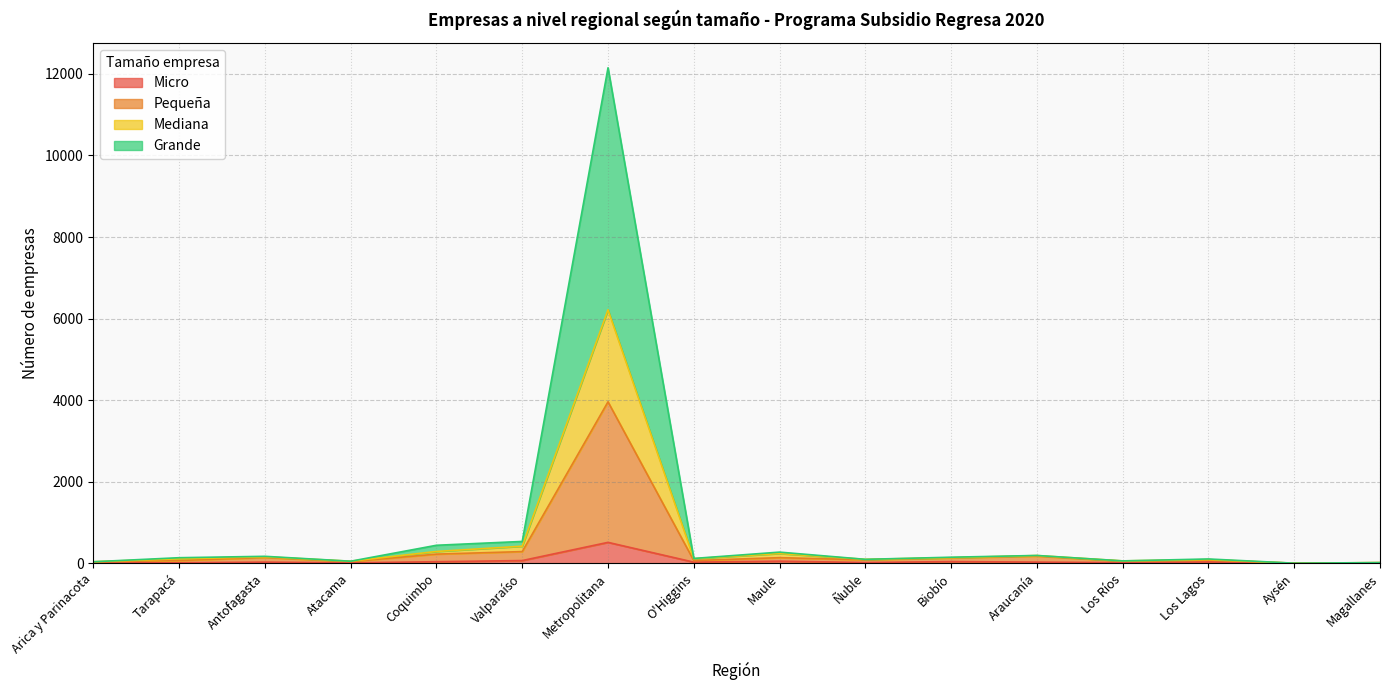

What is the difference between the second highest and minimum values in the Micro series?

65